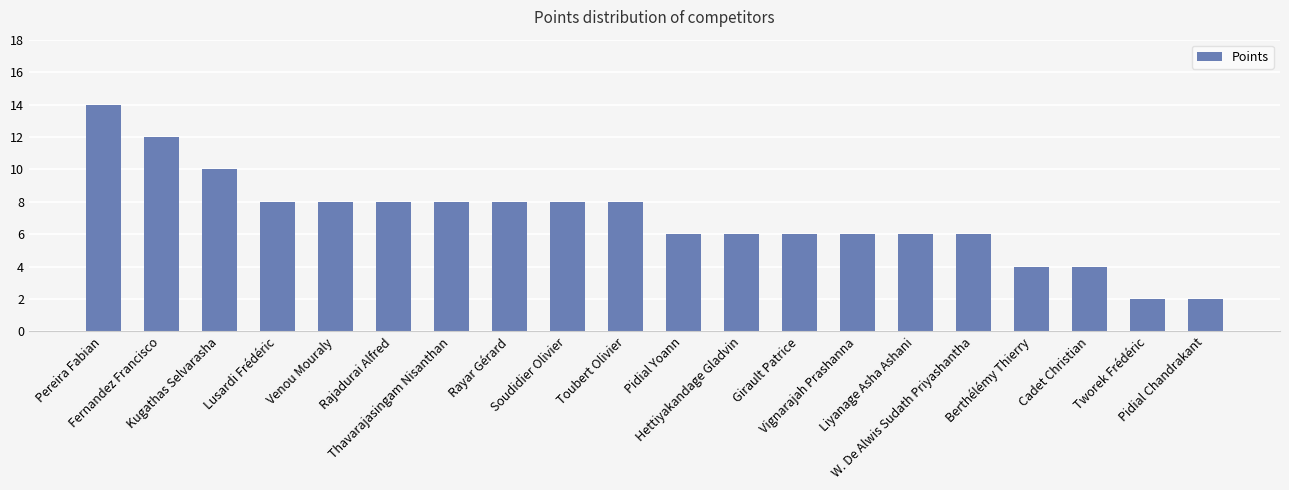

The chart shows a value of 3 at W. De Alwis Sudath Priyashantha. True or false?

False